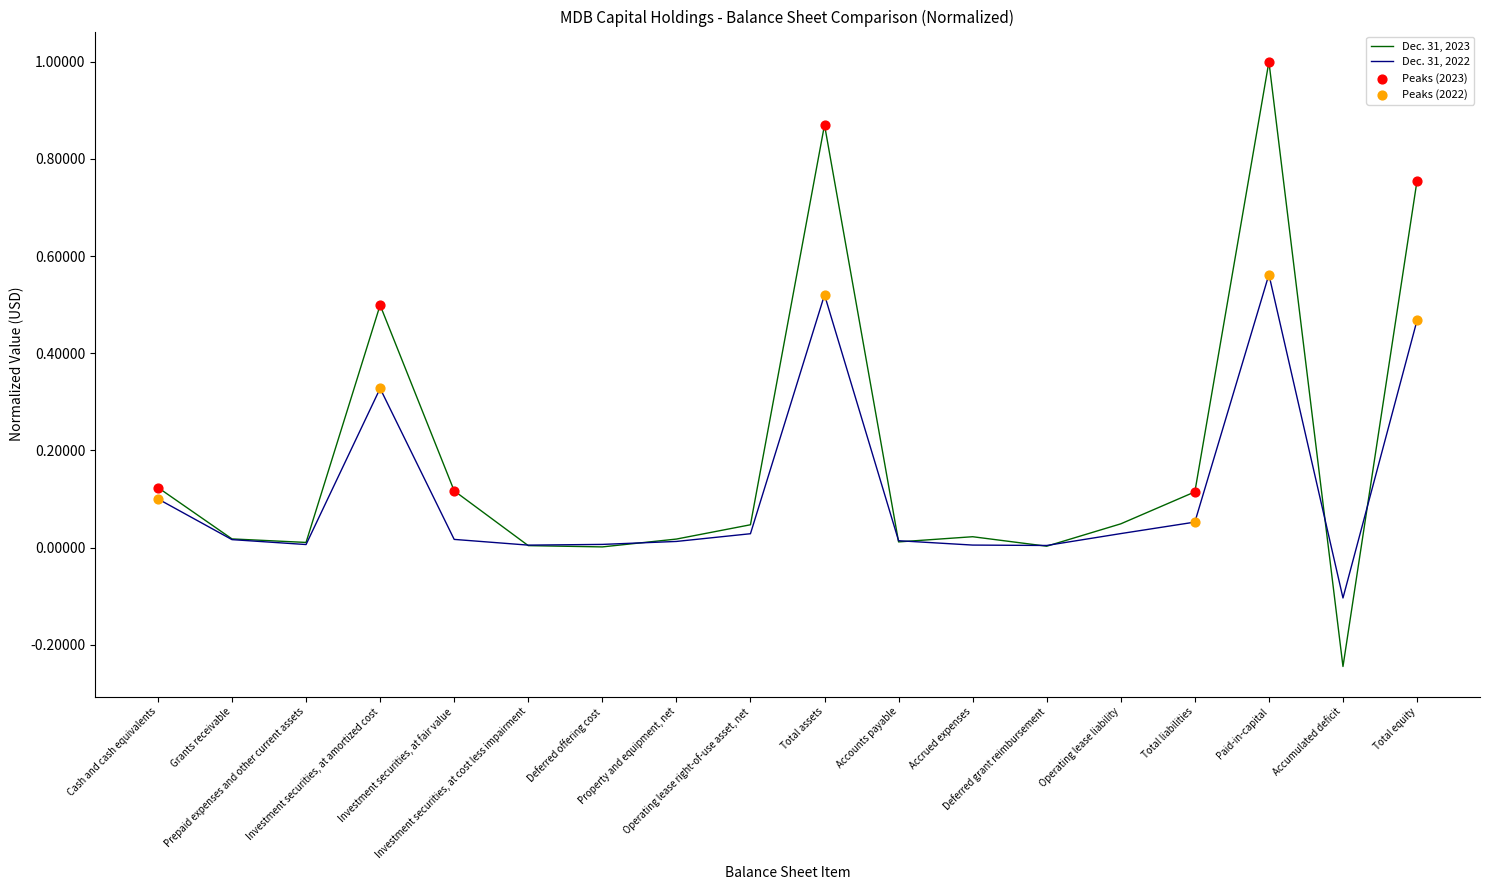

What is the maximum value shown in the chart?

1.0